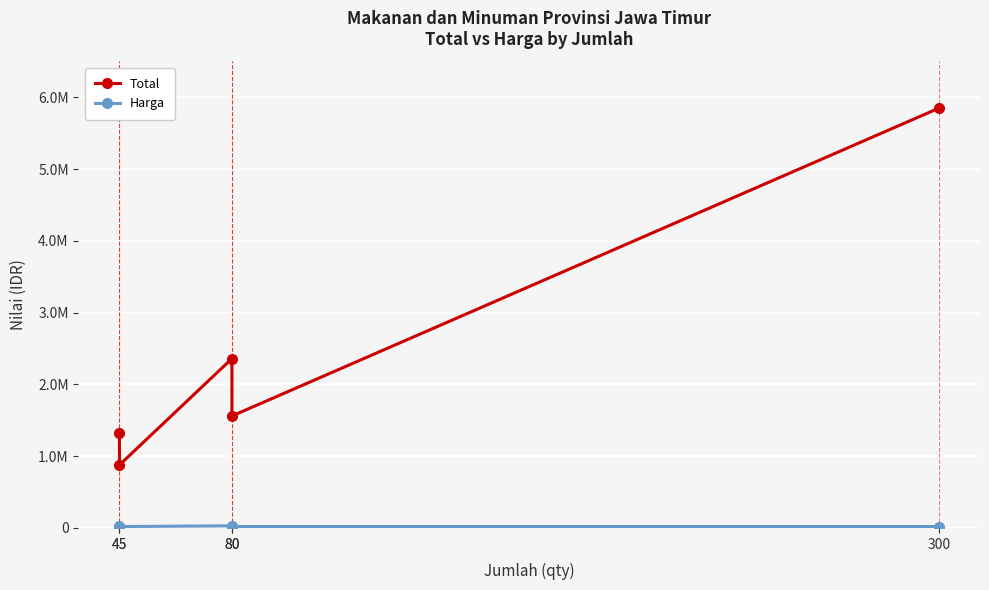

Reading left to right, extract all data points from this chart.

Total: 45=1327500	45=877500	80=2360000	80=1560000	300=5850000
Harga: 45=29500	45=19500	80=29500	80=19500	300=19500